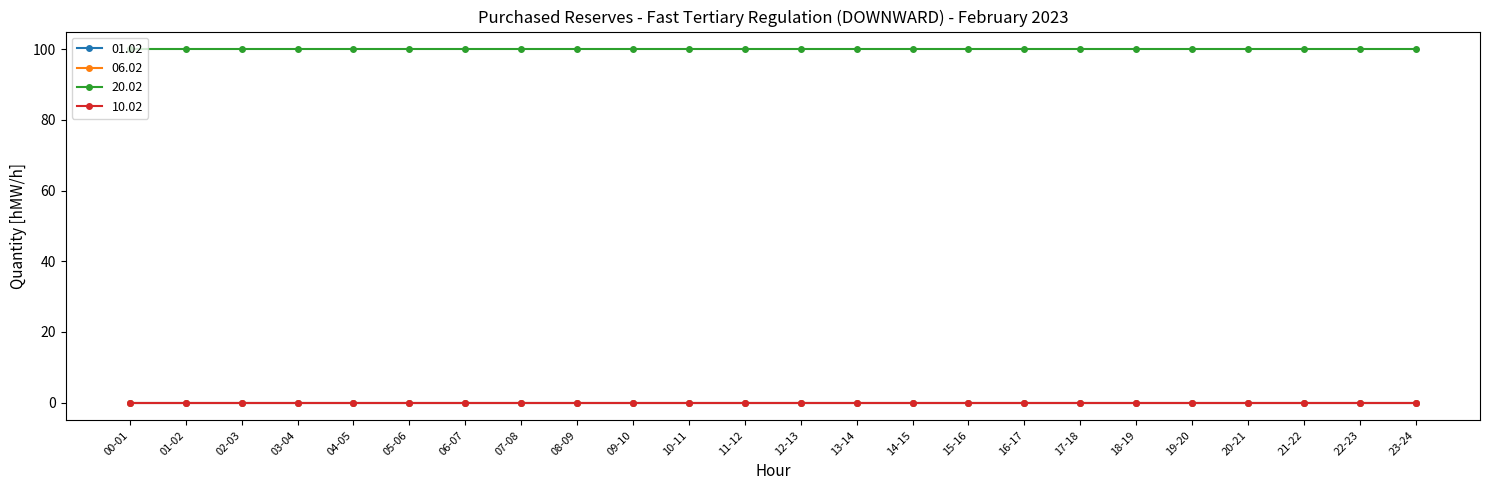

Does the chart have visible grid lines?

No